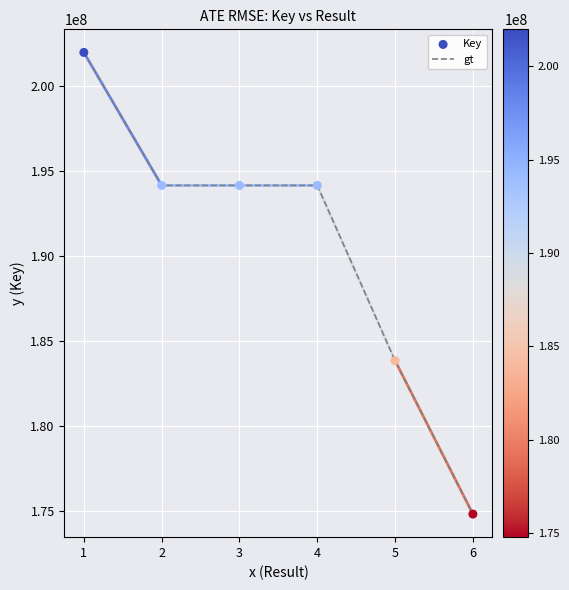

What is the sum of the values at 6 and 3?

368937896